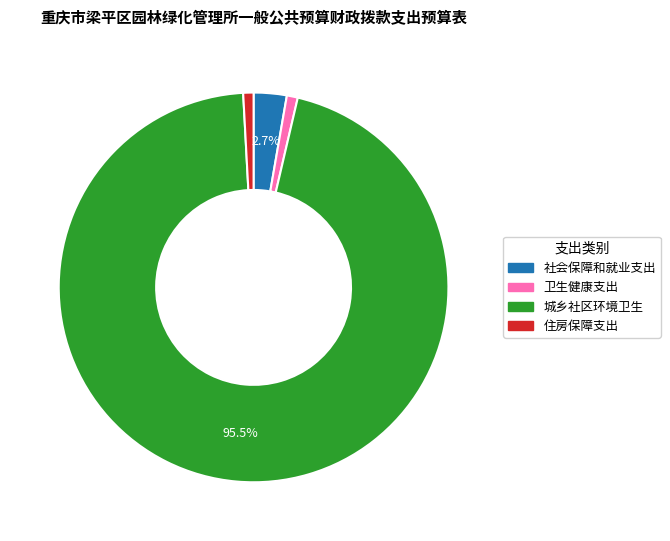

Is there a majority slice in this chart?

Yes